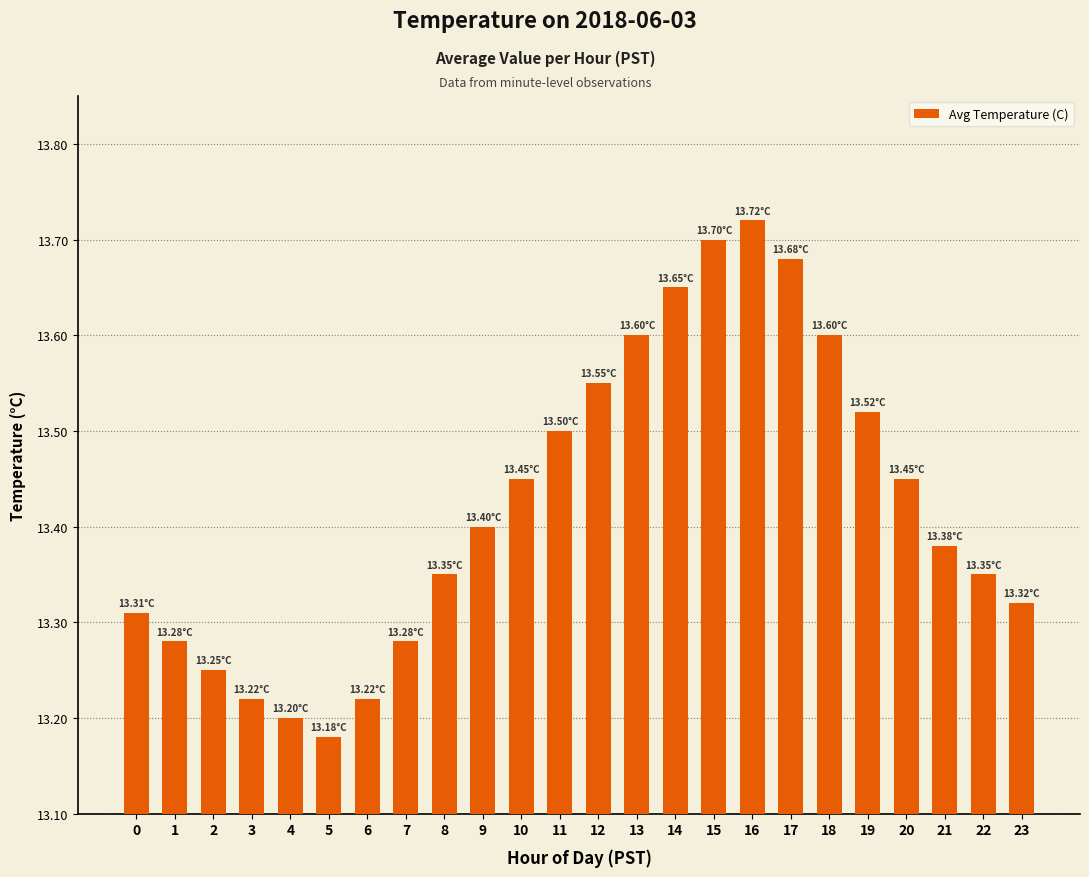

What is the change in value from 14 to 21?

-0.3